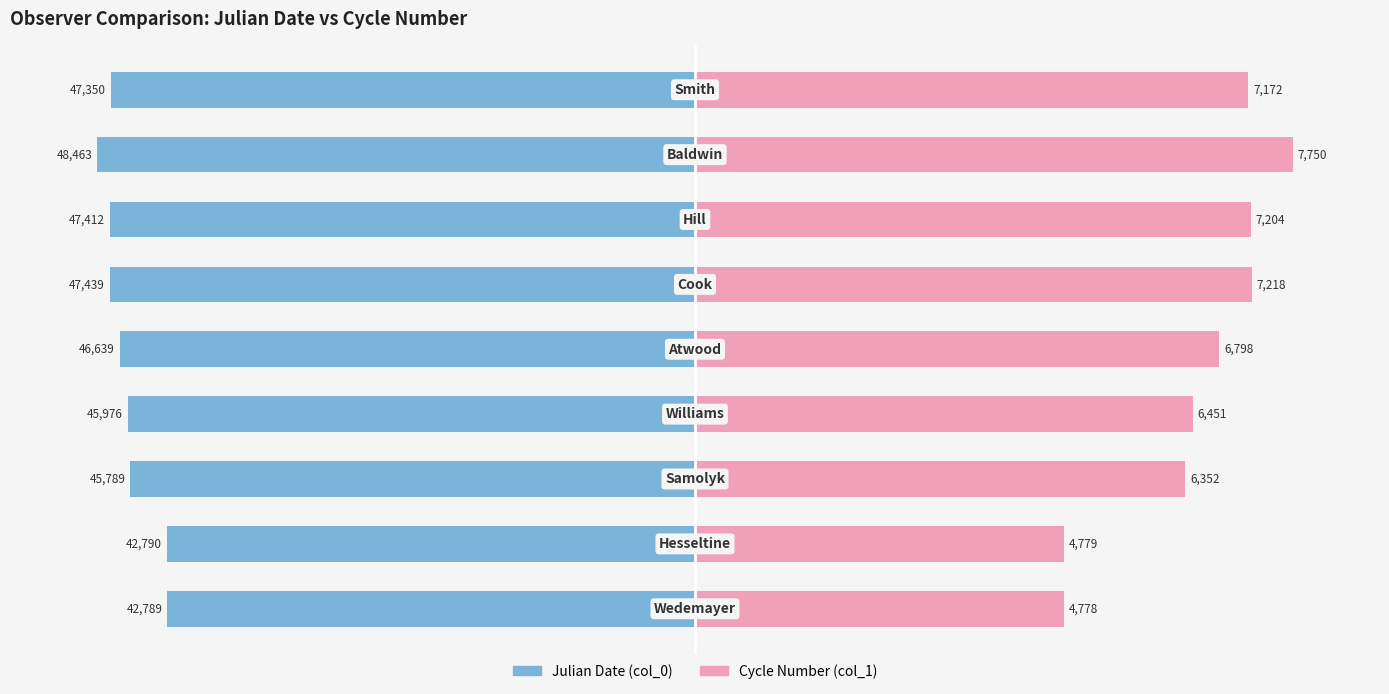

Which series changed the most between 0 and 40000?

Cycle Number (col_1)